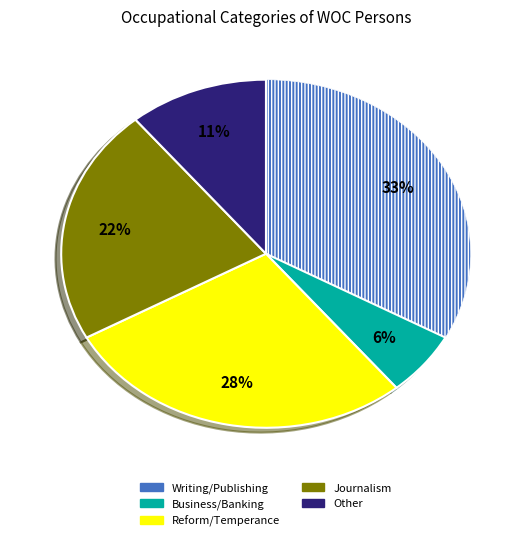

Is there a majority slice in this chart?

No